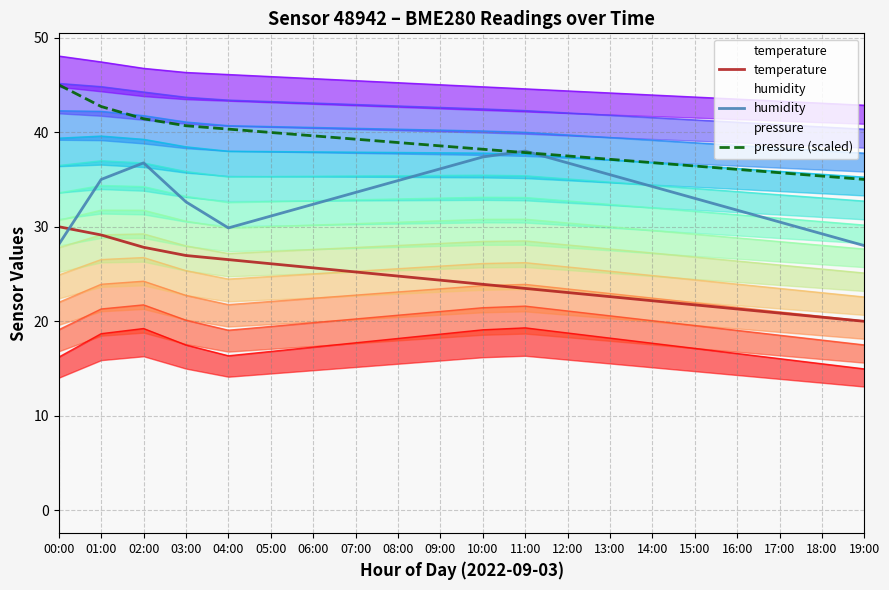

At how many categories does at least one series exceed 33?

20